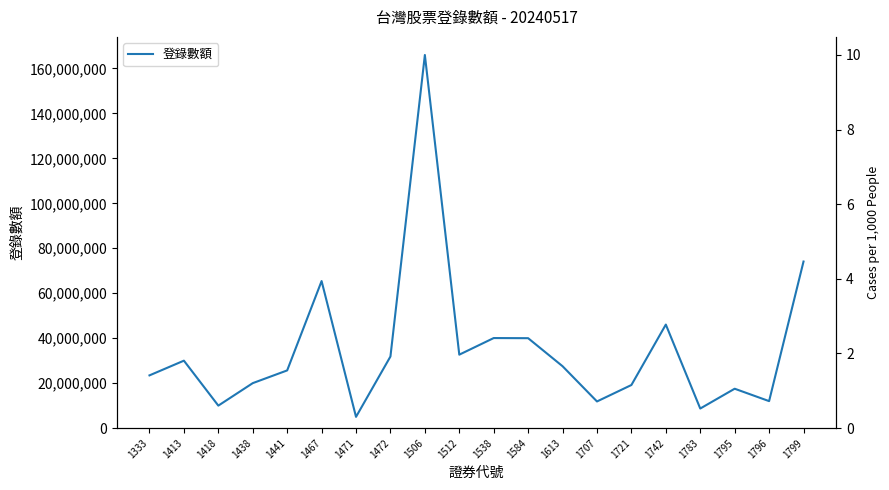

Is this an area chart (filled region under the line)?

No